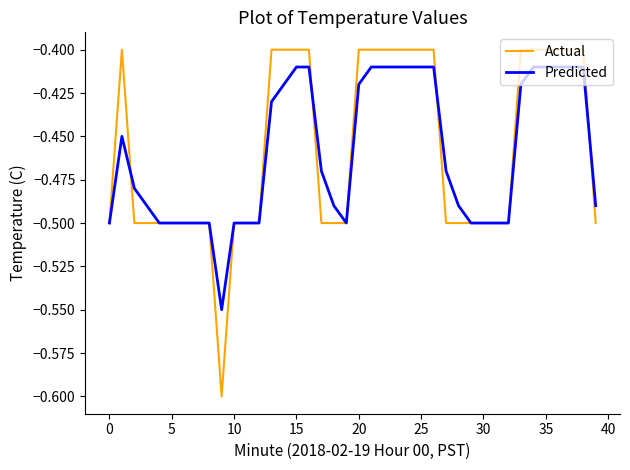

Which series has the largest range (max minus min)?

Actual